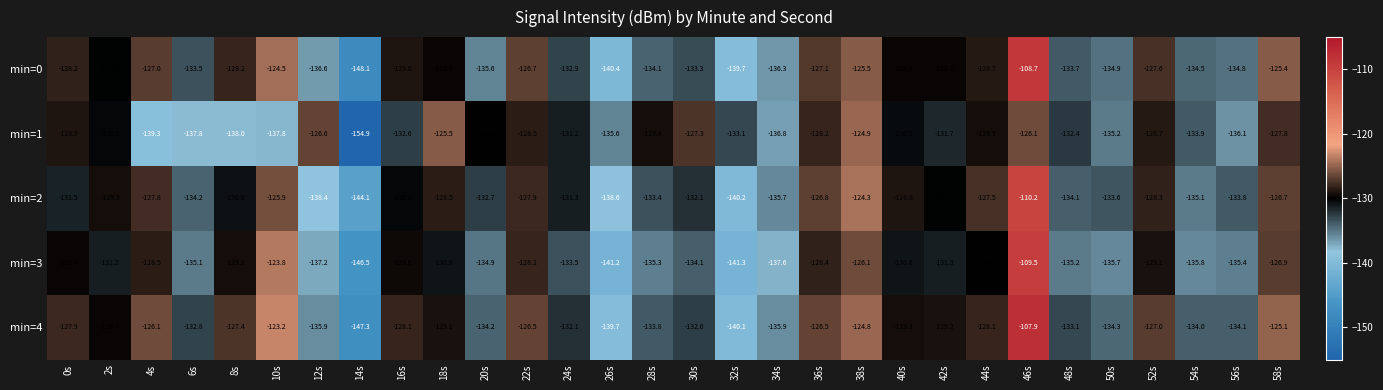

At which label is min=1 closest to -139?

4s